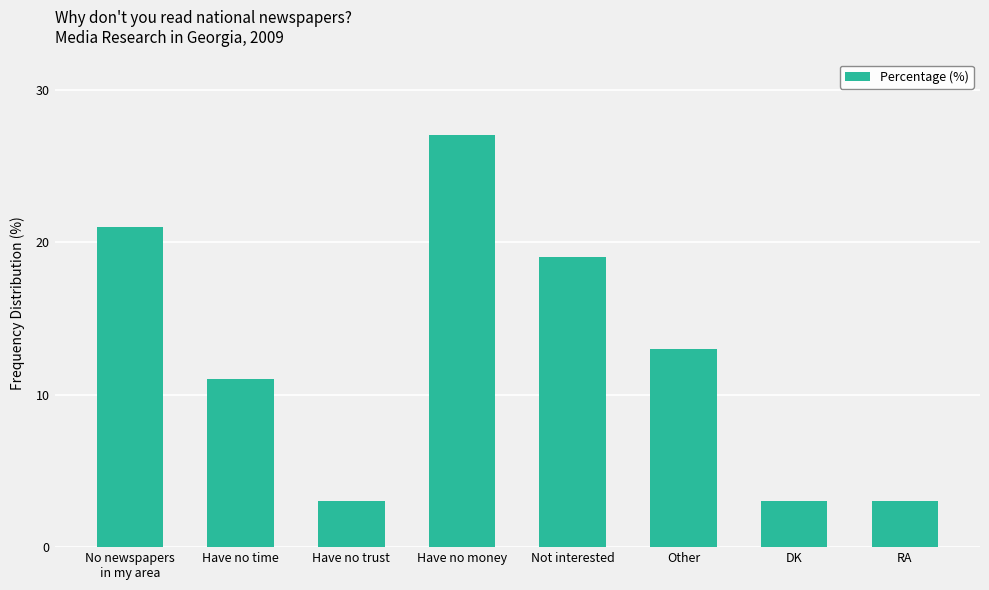

Reading left to right, transcribe all the data shown in this chart.

No newspapers
in my area=21	Have no time=11	Have no trust=3	Have no money=27	Not interested=19	Other=13	DK=3	RA=3